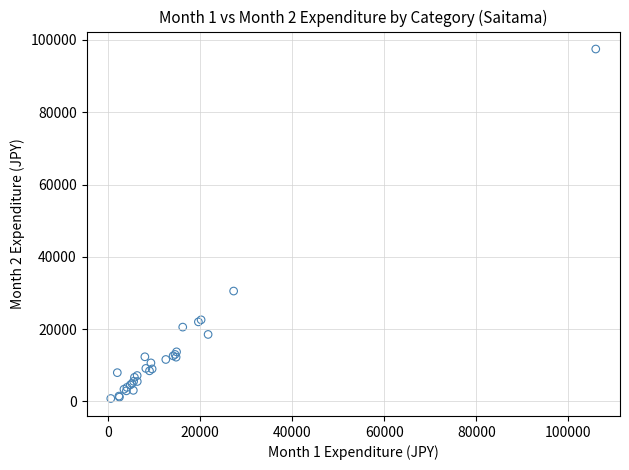

What Y value in the scatter plot is closest to 49151?

30534